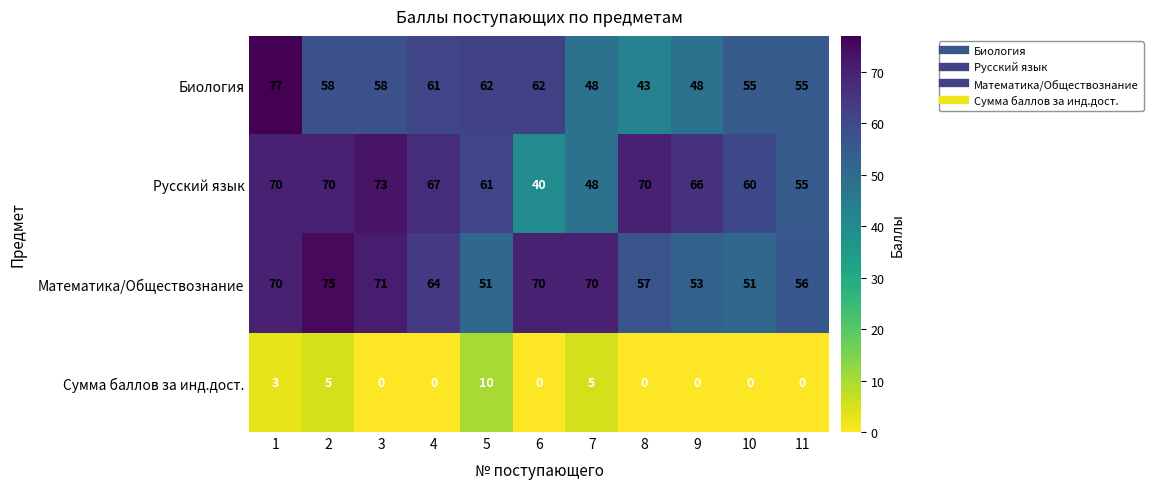

Between 7 and 9, which series saw the biggest shift?

Русский язык